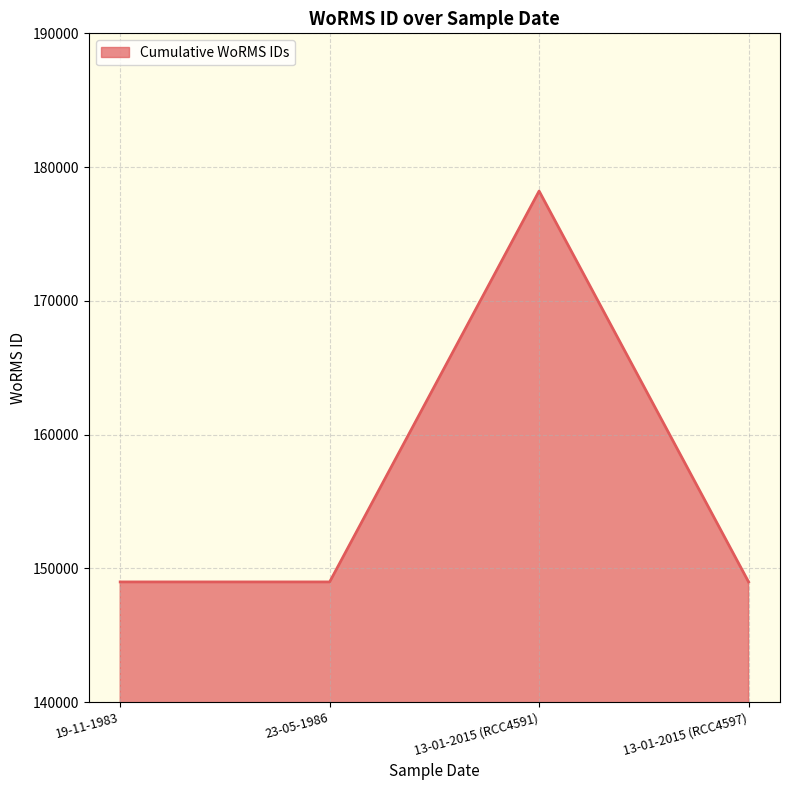

How many lines are shown in the chart?

1